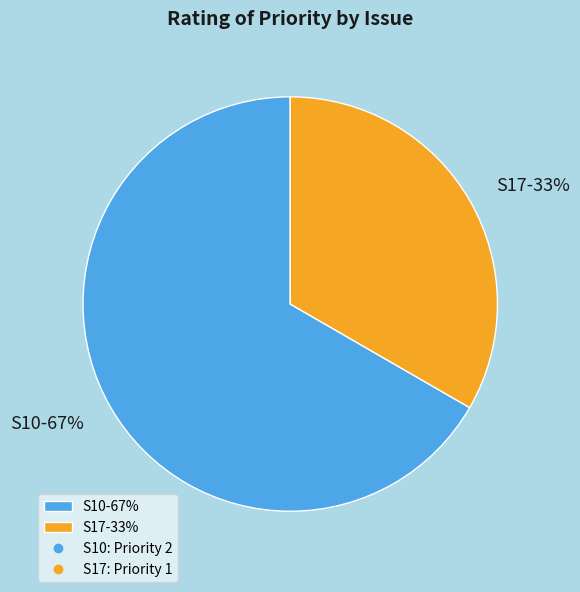

To the nearest percent, what is the average slice percentage?

50%